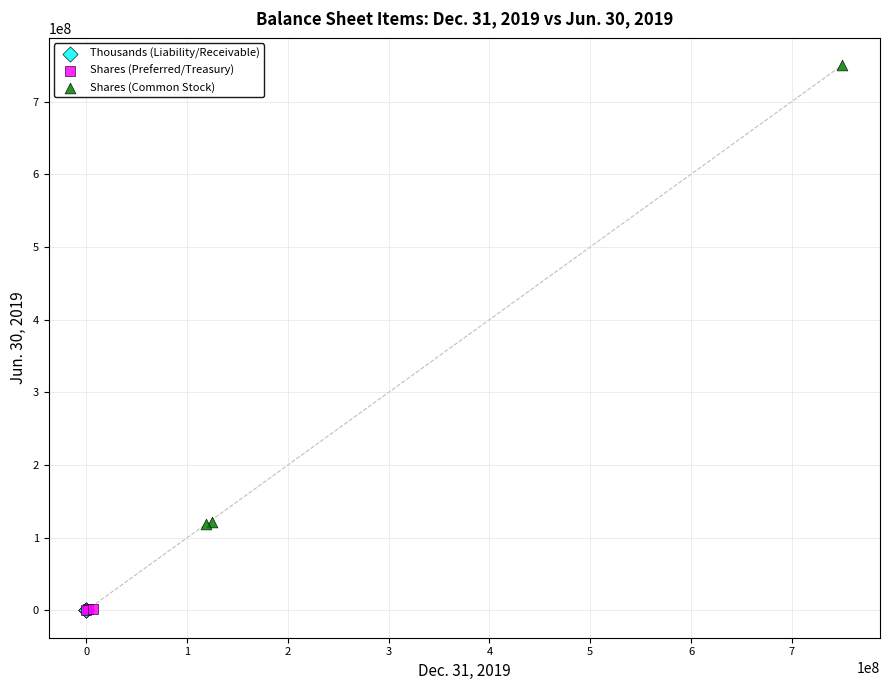

Which series reaches the maximum Y coordinate?

Shares (Common Stock)